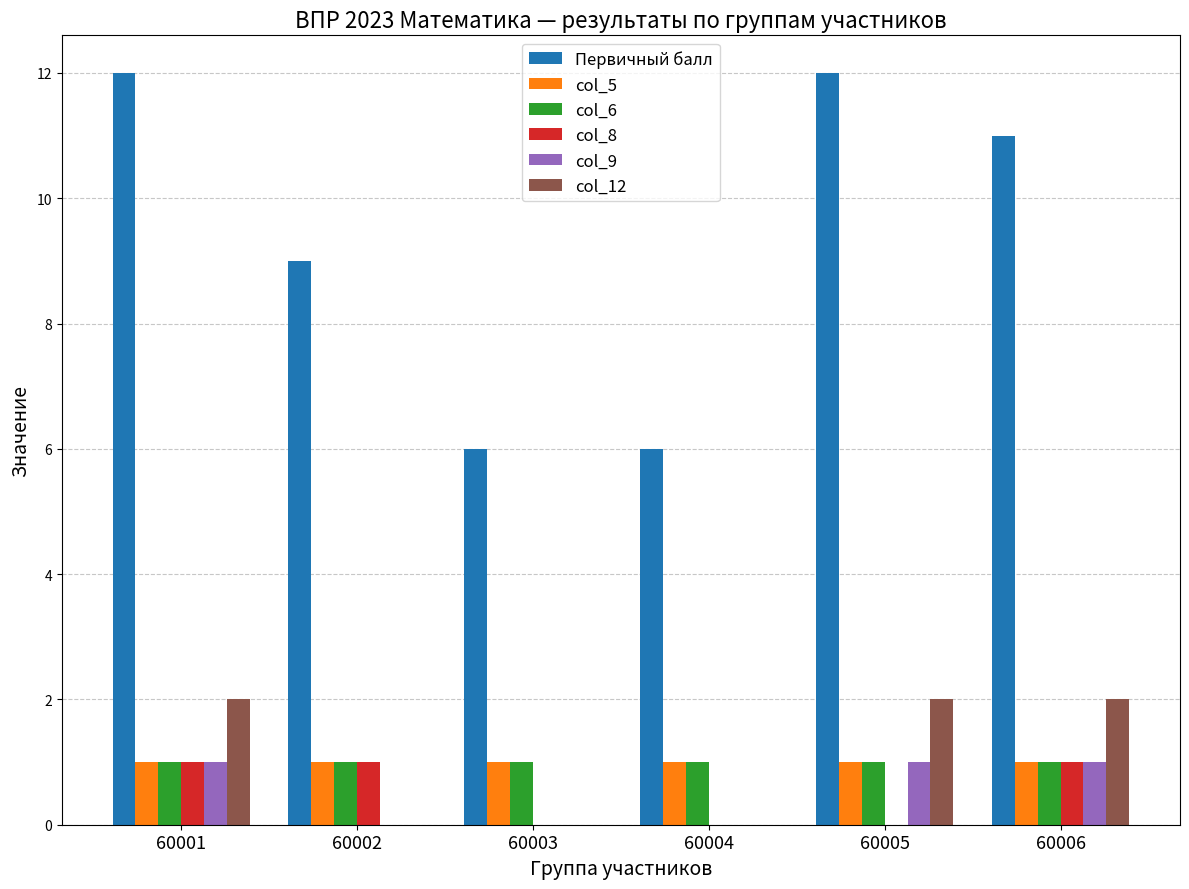

Reading left to right, list all the values displayed in this chart.

Первичный балл: 60001=12	60002=9	60003=6	60004=6	60005=12	60006=11
col_5: 60001=1	60002=1	60003=1	60004=1	60005=1	60006=1
col_6: 60001=1	60002=1	60003=1	60004=1	60005=1	60006=1
col_8: 60001=1	60002=1	60003=0	60004=0	60005=0	60006=1
col_9: 60001=1	60002=0	60003=0	60004=0	60005=1	60006=1
col_12: 60001=2	60002=0	60003=0	60004=0	60005=2	60006=2